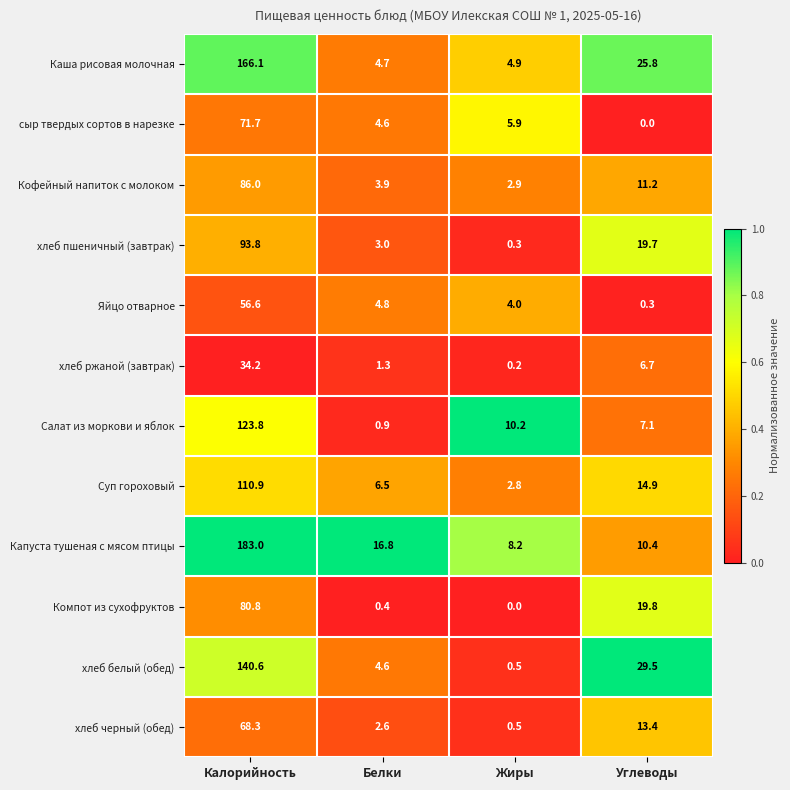

At which category is the sum across all series the highest?

Калорийность